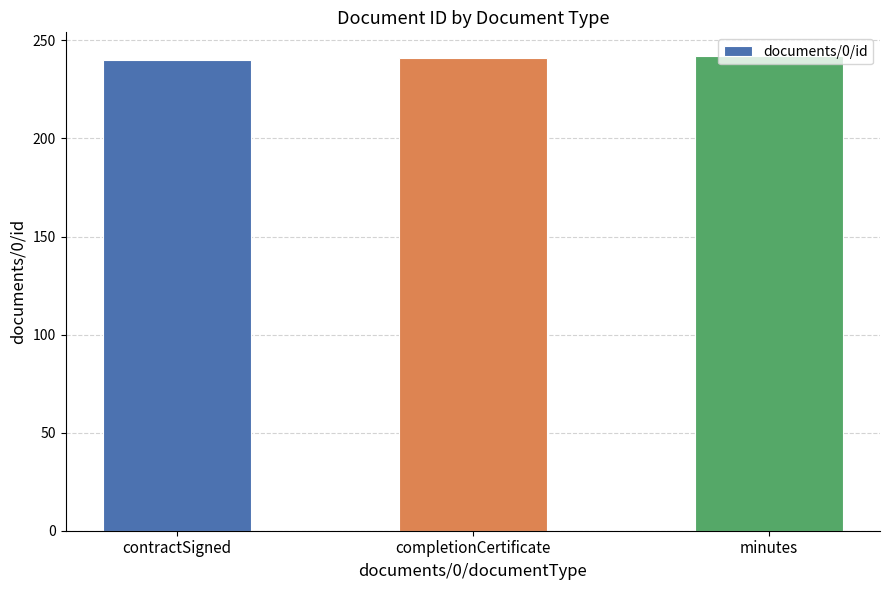

What is the sum of the values at completionCertificate and minutes?

483